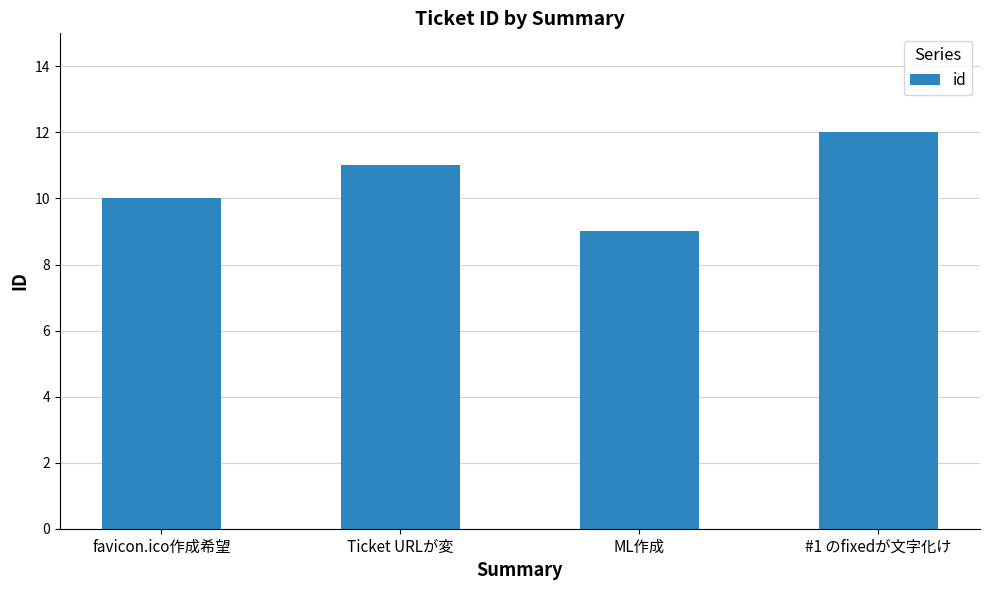

What is the greatest value displayed?

12